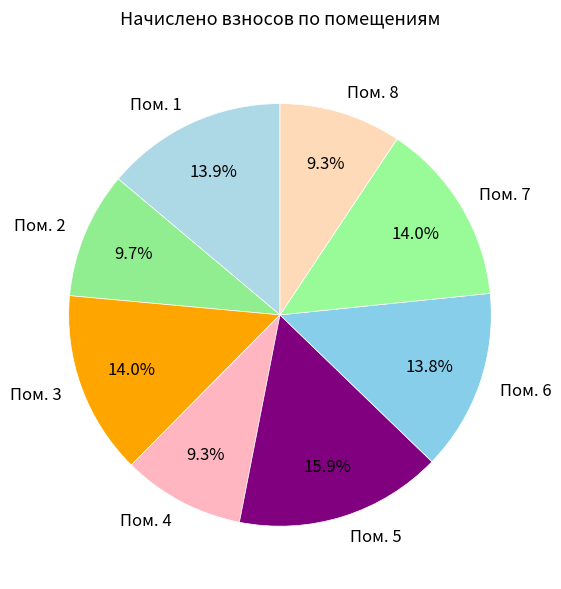

How much of the chart is everything except Пом. 2?

90.3%